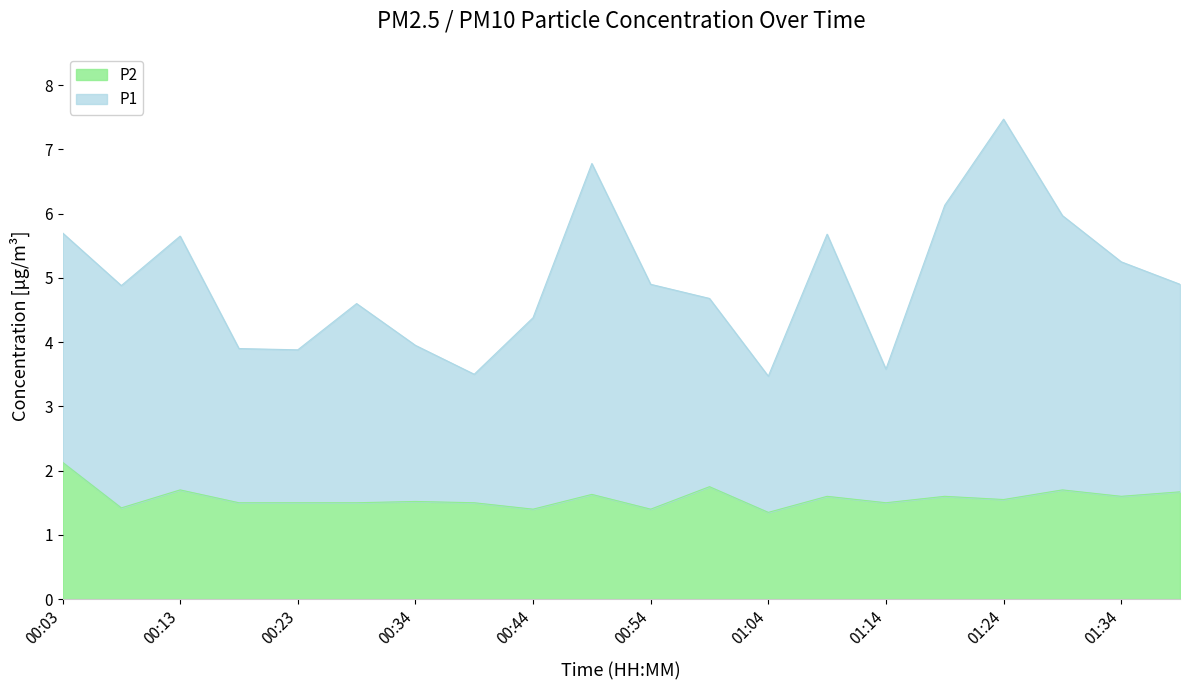

What position from the left is 00:34?

7